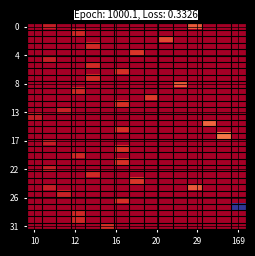

How many categories are shown in the chart?

15